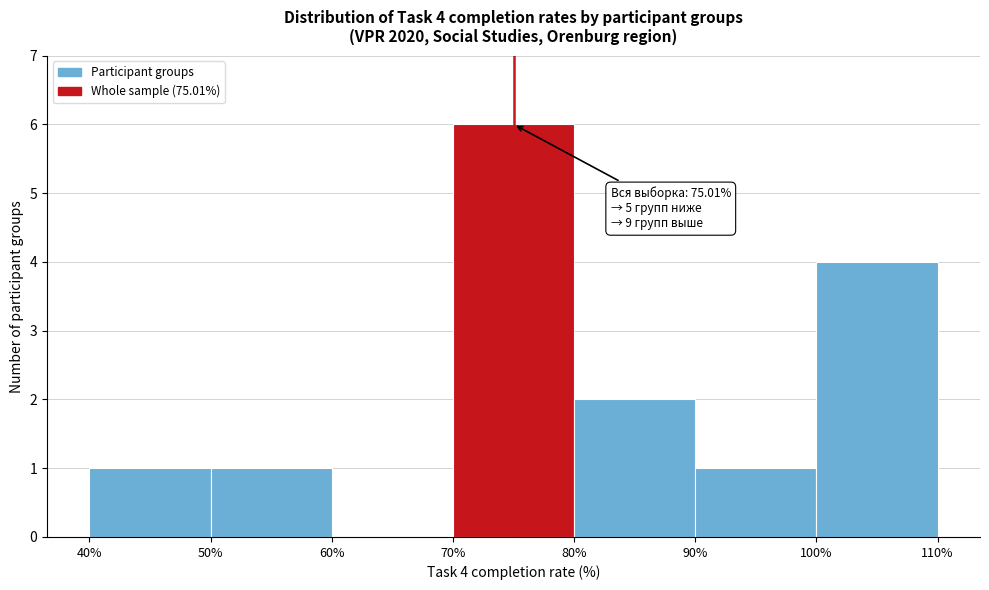

Which range on the x-axis has the tallest bar?

70% to 80%